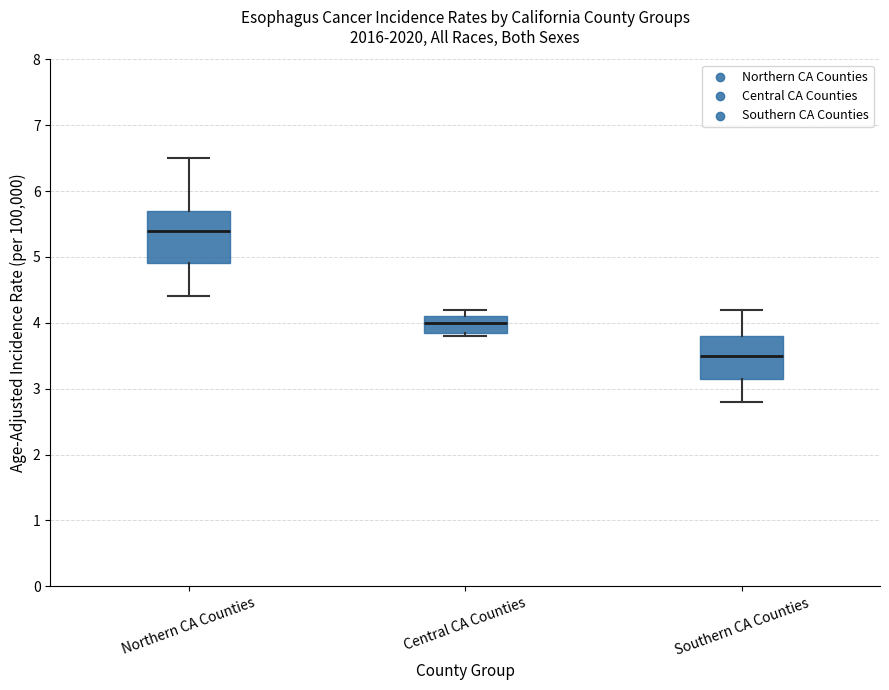

Reading left to right, read every box against the y-axis: the position of its median line, the range the box covers, and the ends of its whiskers. The values are not printed on the chart, so give them approximately, as read against the axis.

Northern CA Counties: median 5.4, box 4.9 to 5.7, whiskers 4.4 to 6.5
Central CA Counties: median 4.0, box 3.9 to 4.1, whiskers 3.8 to 4.2
Southern CA Counties: median 3.5, box 3.2 to 3.8, whiskers 2.8 to 4.2